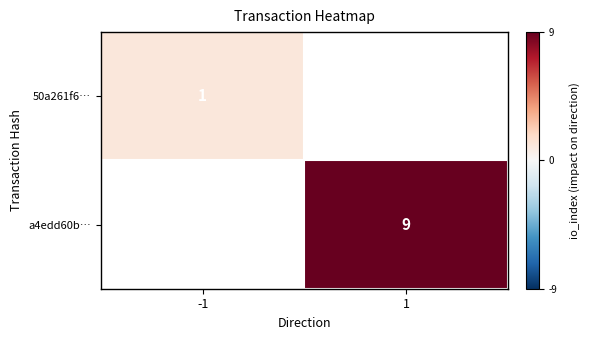

Is it true that 50a261f6… equals 1 at -1?

True